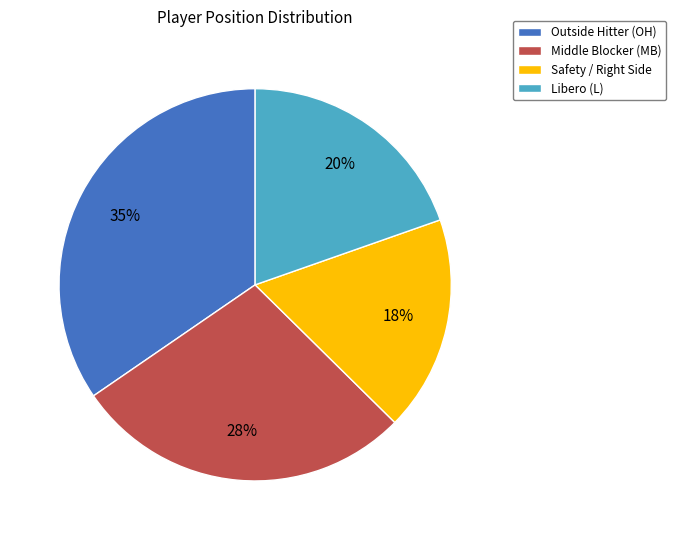

True or false: Middle Blocker (MB) accounts for 28% of the total.

True